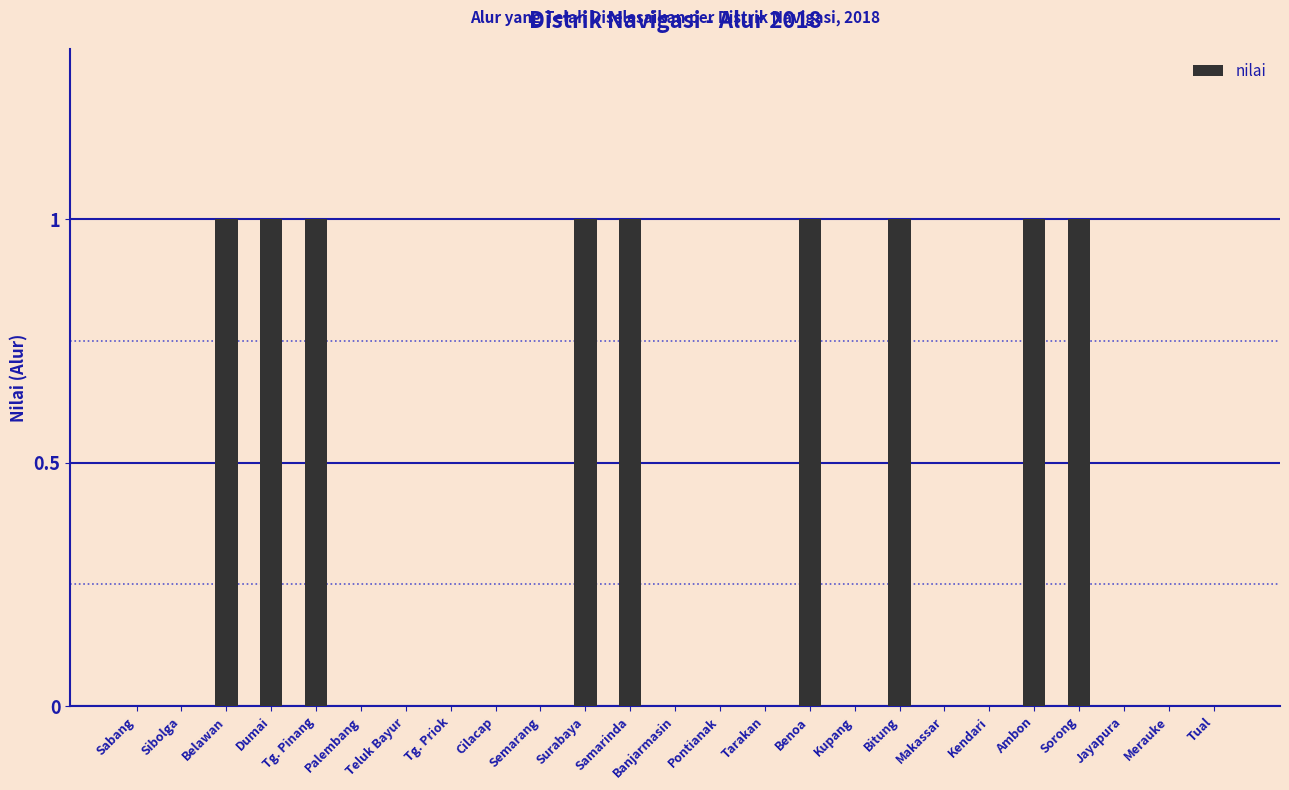

Reading right to left, transcribe all the data shown in this chart.

Tual=0	Merauke=0	Jayapura=0	Sorong=1	Ambon=1	Kendari=0	Makassar=0	Bitung=1	Kupang=0	Benoa=1	Tarakan=0	Pontianak=0	Banjarmasin=0	Samarinda=1	Surabaya=1	Semarang=0	Cilacap=0	Tg. Priok=0	Teluk Bayur=0	Palembang=0	Tg. Pinang=1	Dumai=1	Belawan=1	Sibolga=0	Sabang=0